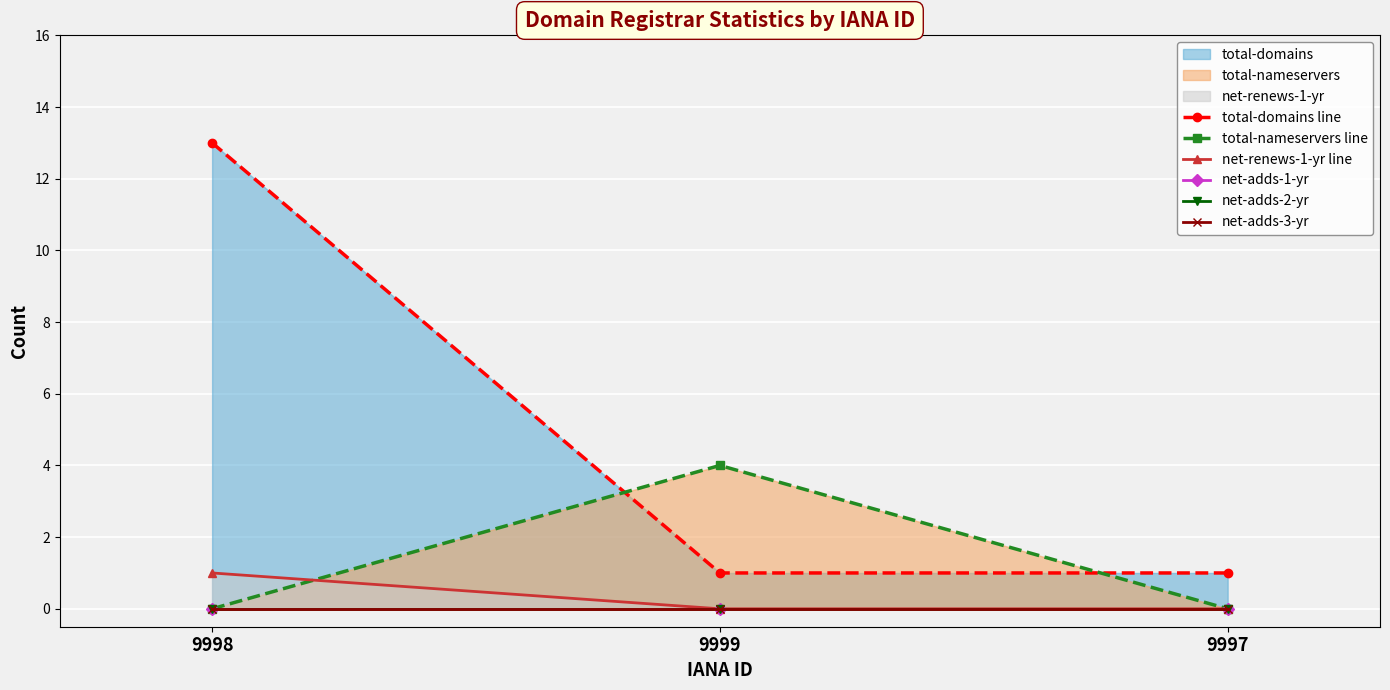

Rank the series at 9999 from lowest to highest value.

net-renews-1-yr line, net-adds-1-yr, net-adds-2-yr, net-adds-3-yr, total-domains line, total-nameservers line